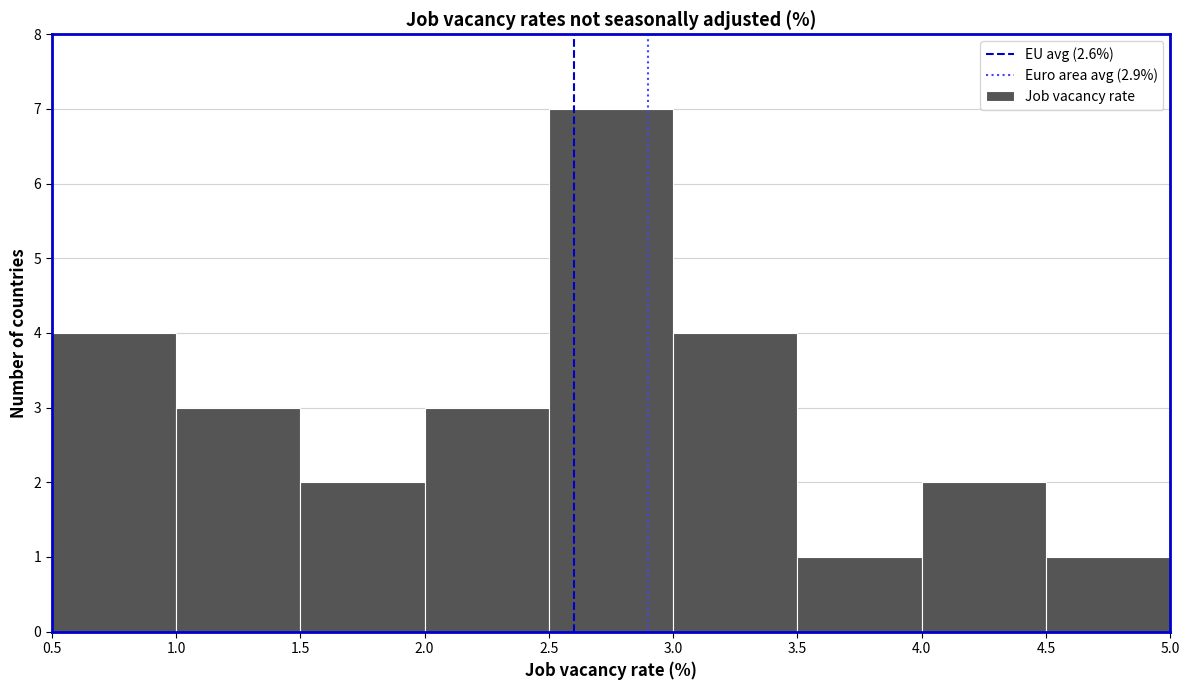

Which range on the x-axis has the tallest bar?

2.5 to 3.0